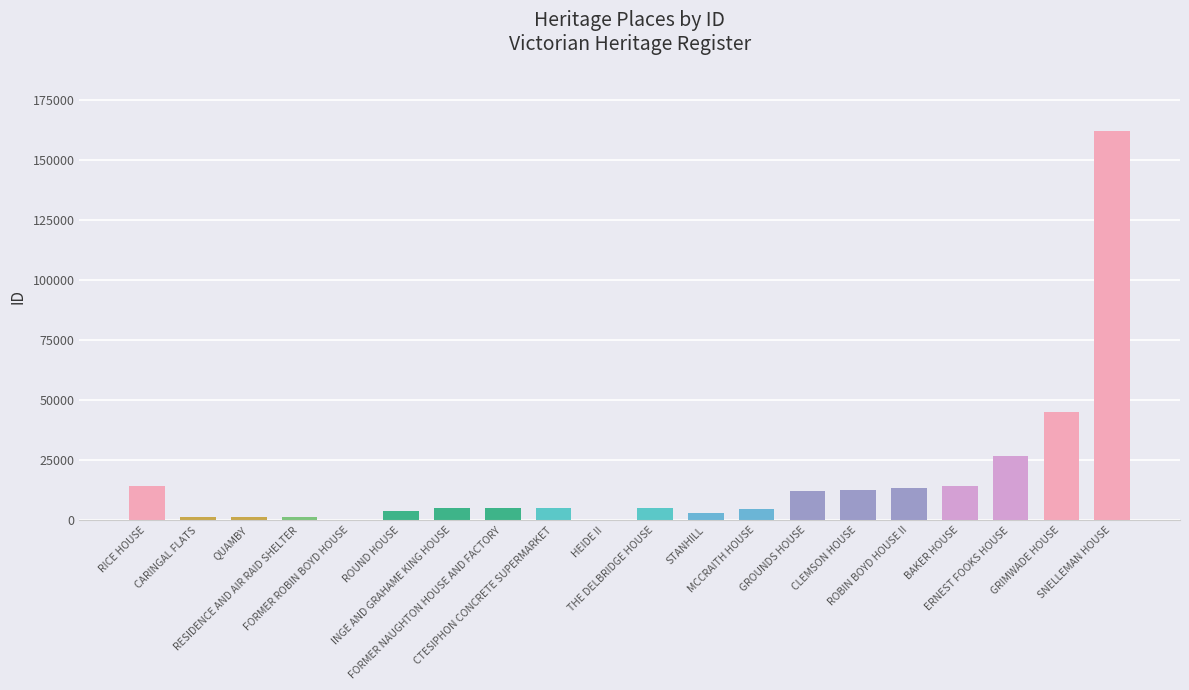

Count the number of data series in this chart.

1